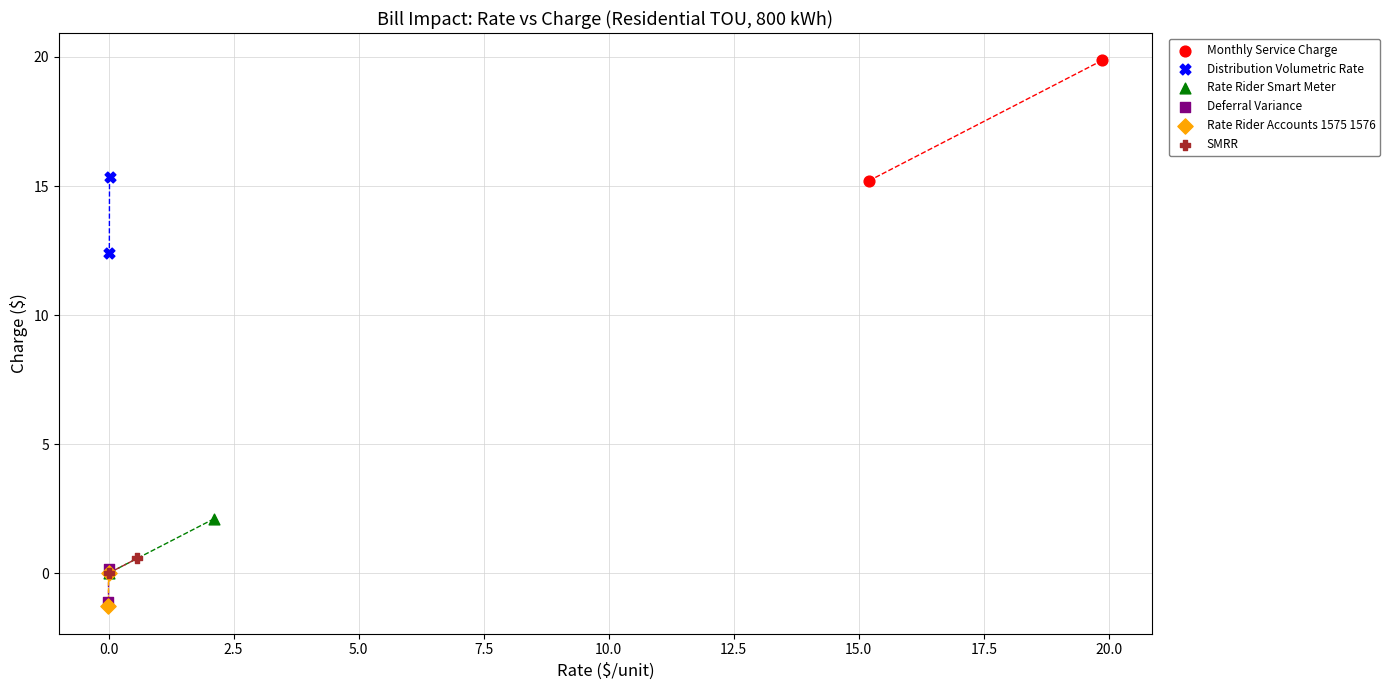

Which series reaches the maximum Y coordinate?

Monthly Service Charge